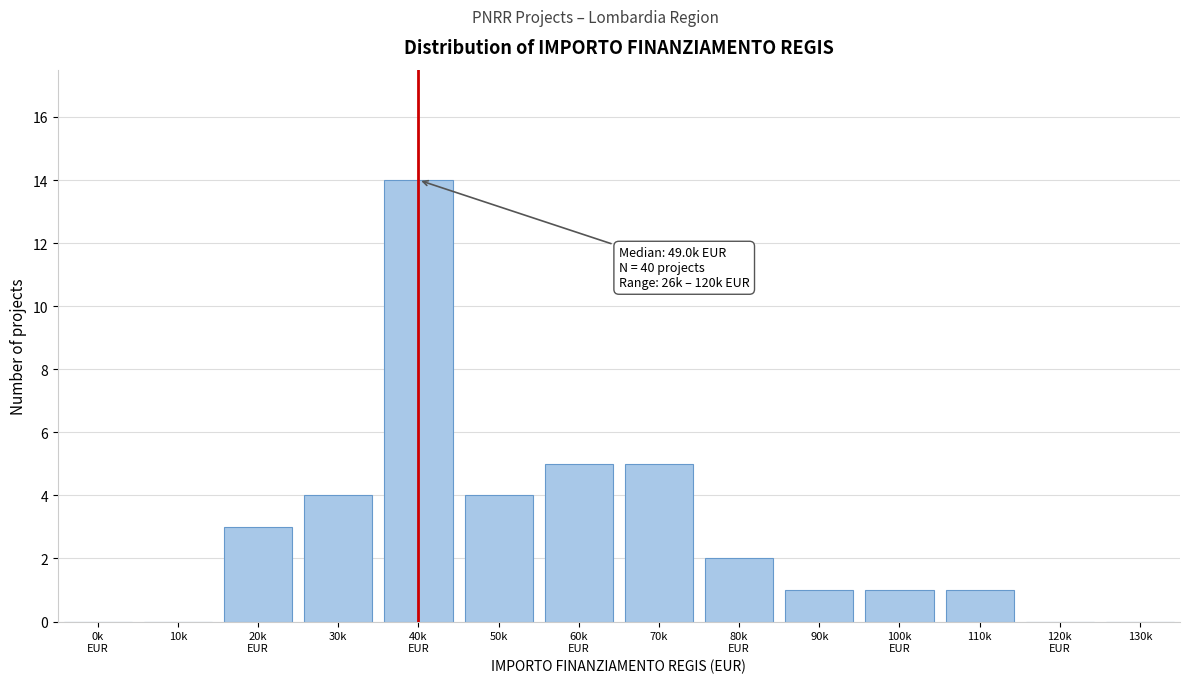

What is the maximum value shown in the chart?

14